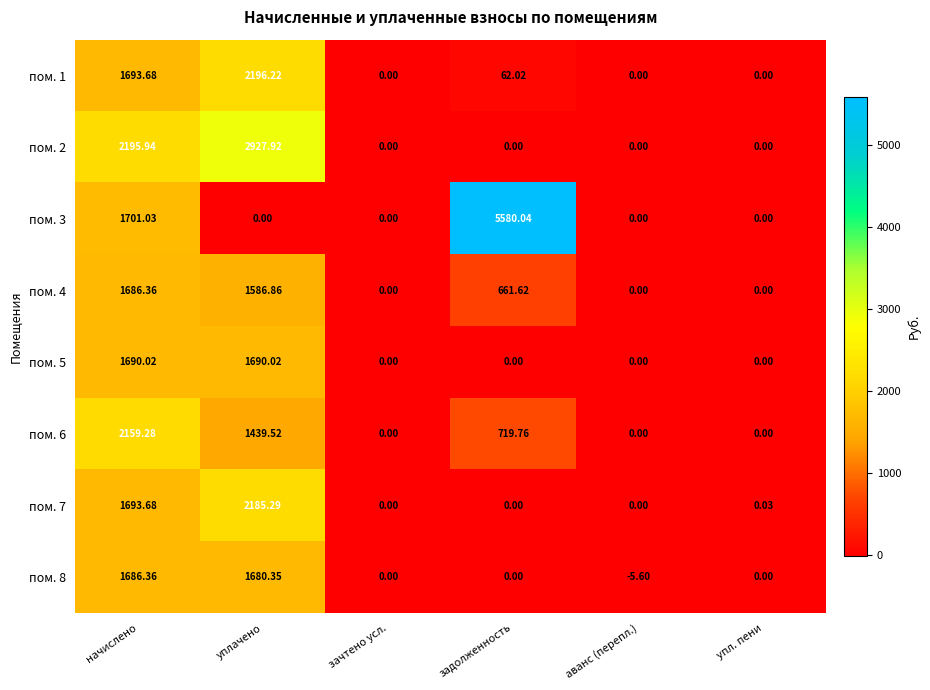

At which label is пом. 2 closest to 1463?

начислено